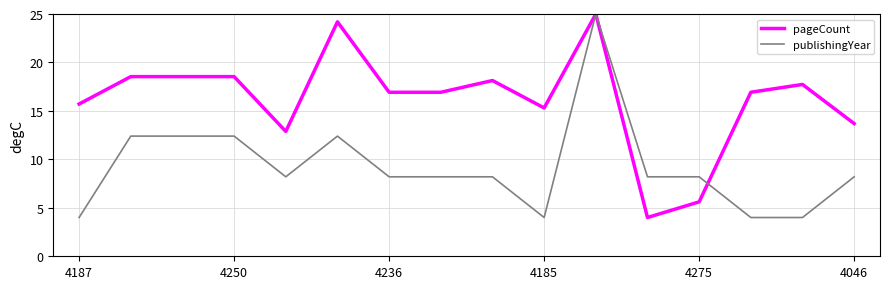

Which series has the largest total across all categories?

pageCount